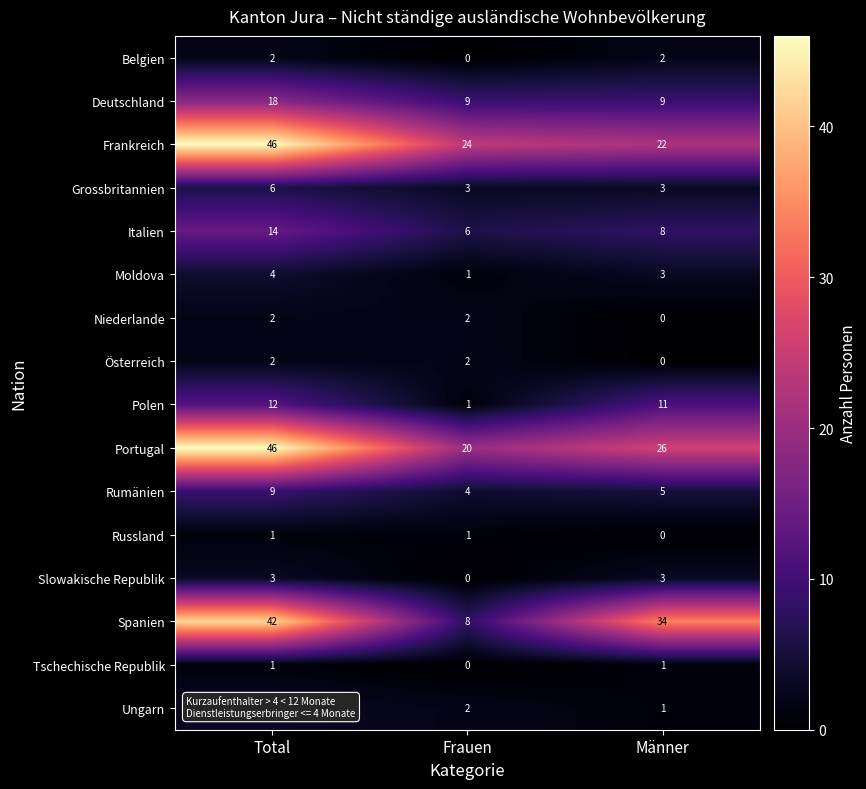

Is the value of Tschechische Republik at Frauen greater than the value of Portugal at Total?

No